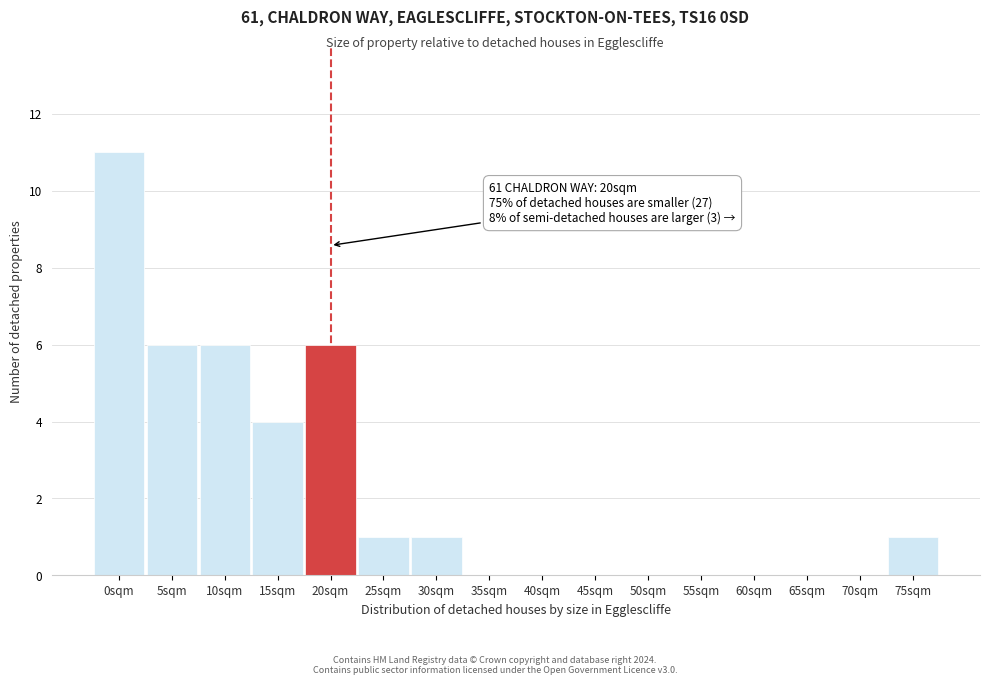

Reading left to right, extract all data points from this chart.

0sqm=11	5sqm=6	10sqm=6	15sqm=4	20sqm=6	25sqm=1	30sqm=1	35sqm=0	40sqm=0	45sqm=0	50sqm=0	55sqm=0	60sqm=0	65sqm=0	70sqm=0	75sqm=1